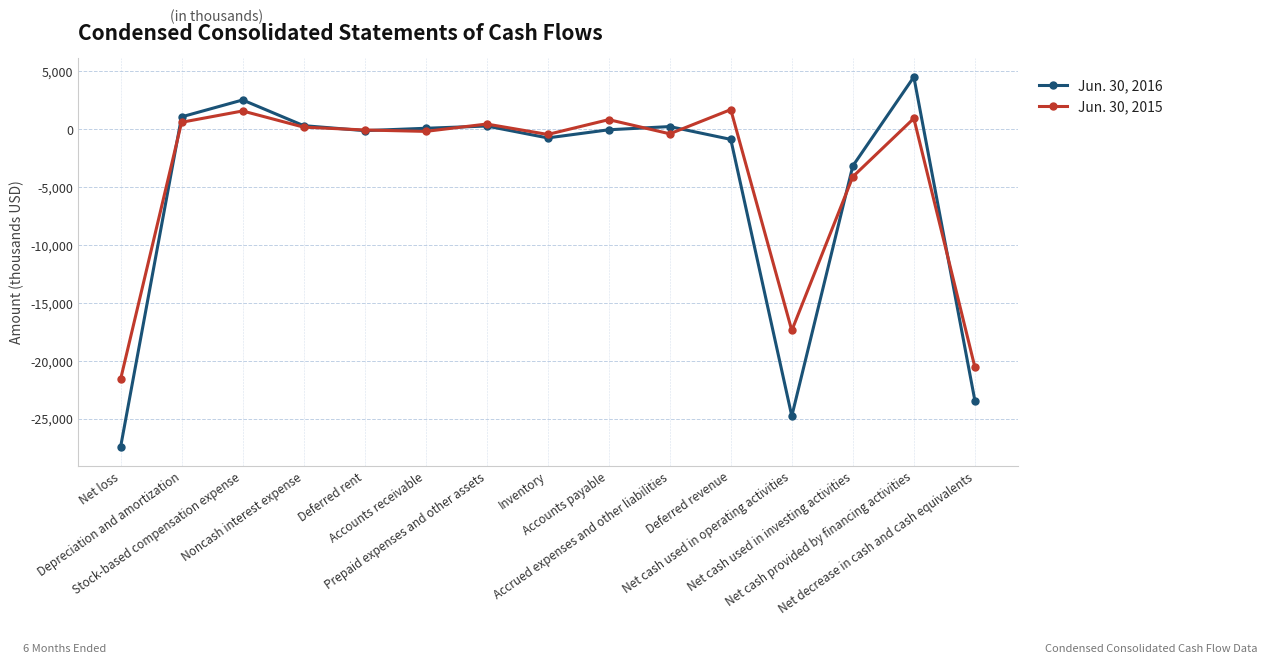

What is the minimum value shown in the chart?

-27472